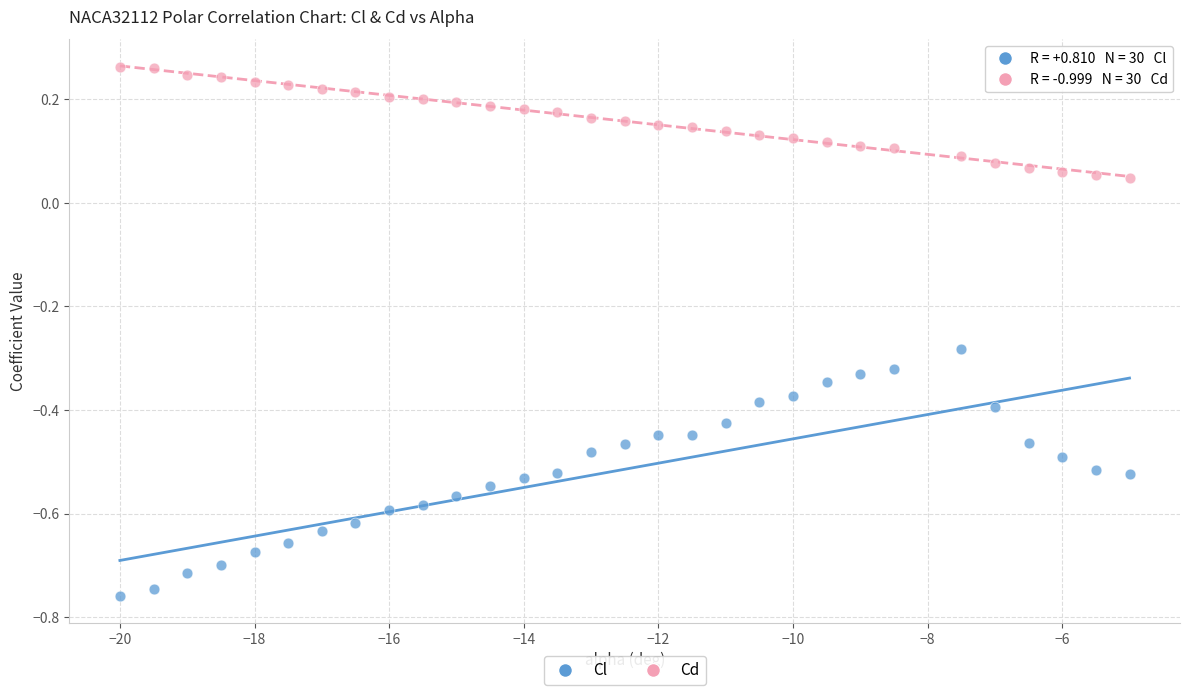

Across all data points, what is the range of X values (max minus min)?

15.0